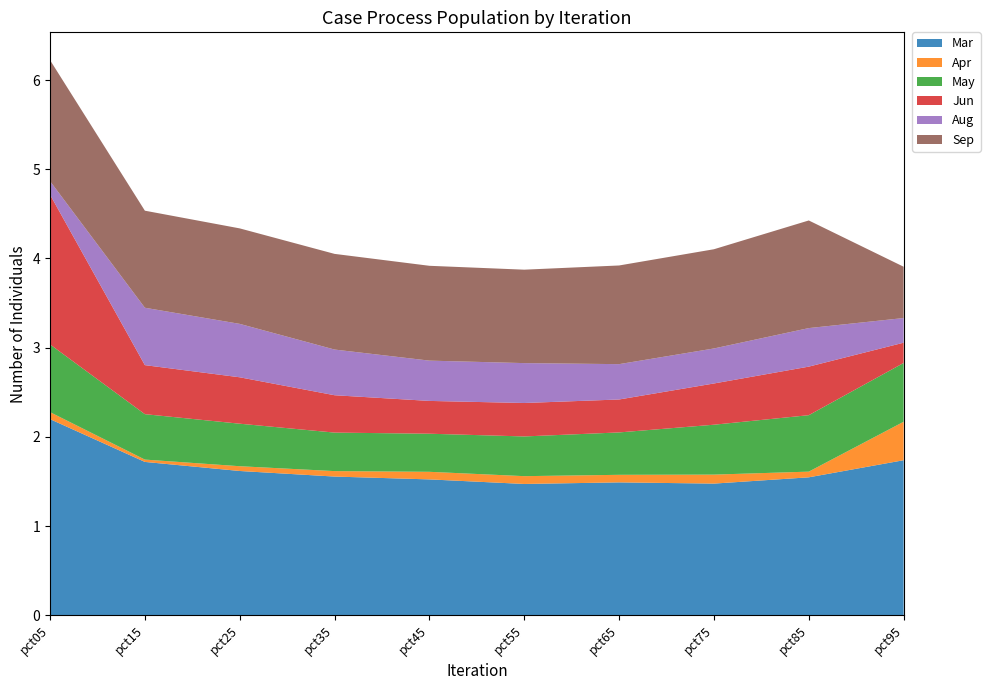

Reading left to right, extract all data points from this chart.

Mar: 2.2	1.7	1.6	1.6	1.5	1.5	1.5	1.5	1.5	1.7
Apr: 0.1	0.0	0.1	0.1	0.1	0.1	0.1	0.1	0.1	0.4
May: 0.8	0.5	0.5	0.4	0.4	0.4	0.5	0.6	0.6	0.7
Jun: 1.7	0.5	0.5	0.4	0.4	0.4	0.4	0.5	0.5	0.2
Aug: 0.2	0.6	0.6	0.5	0.5	0.4	0.4	0.4	0.4	0.3
Sep: 1.4	1.1	1.1	1.1	1.1	1.0	1.1	1.1	1.2	0.6